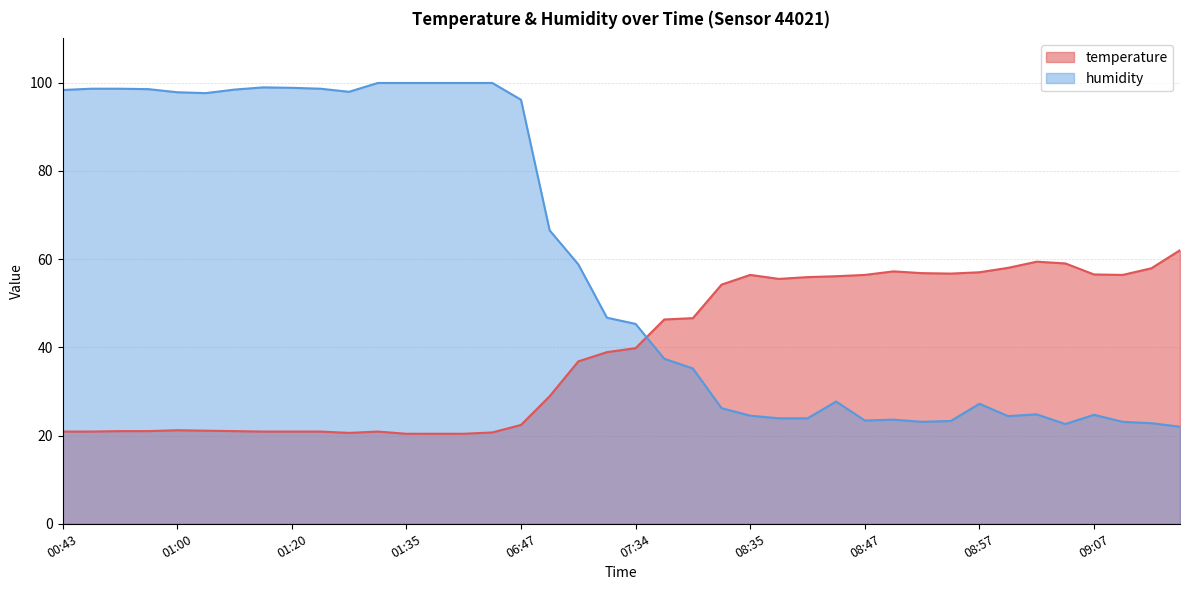

Where do temperature and humidity first cross each other?

07:34 and 07:41